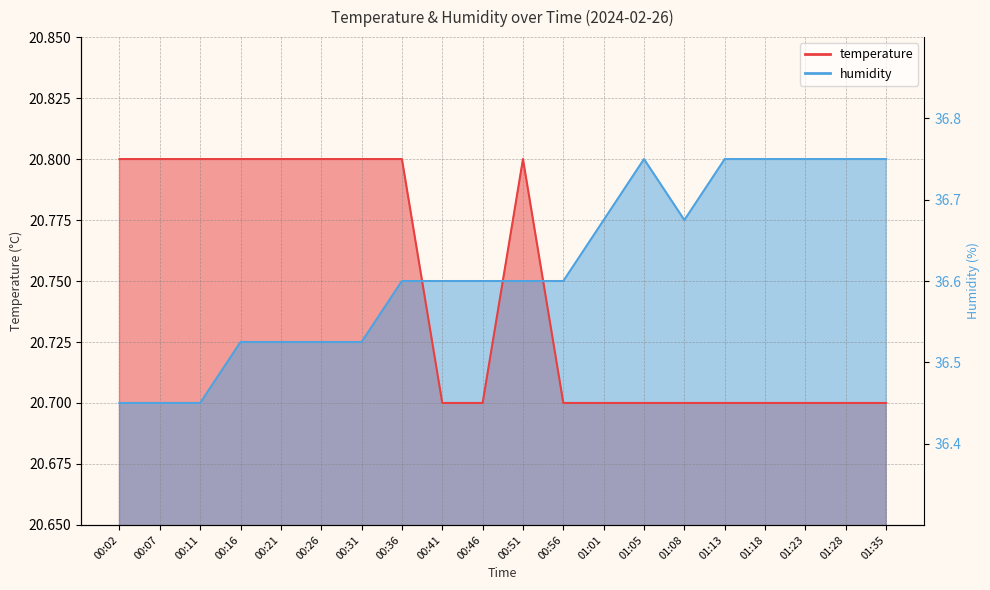

How many lines are shown in the chart?

2